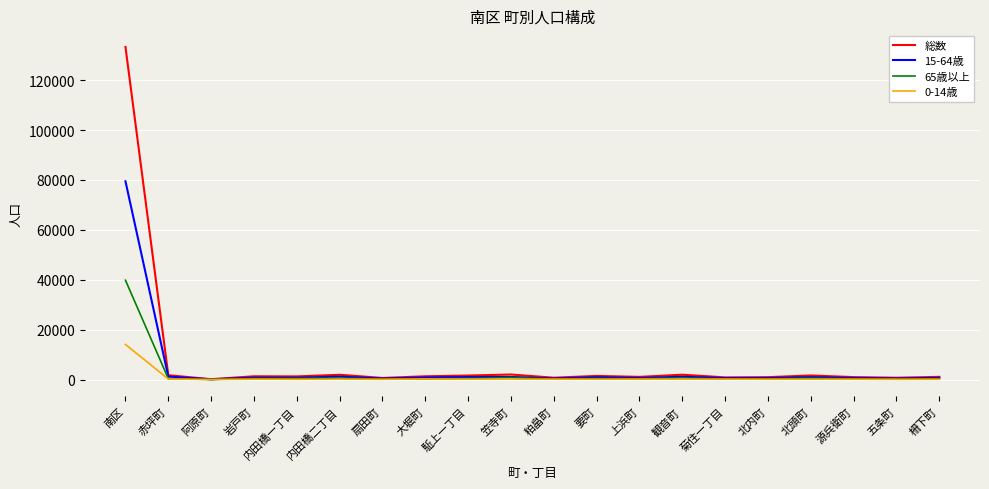

What is the total value across all series at 赤坪町?

3454